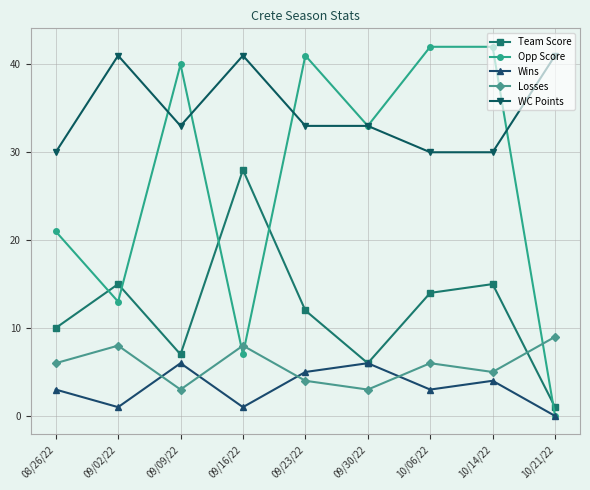

True or false: WC Points and Losses intersect in this chart.

False